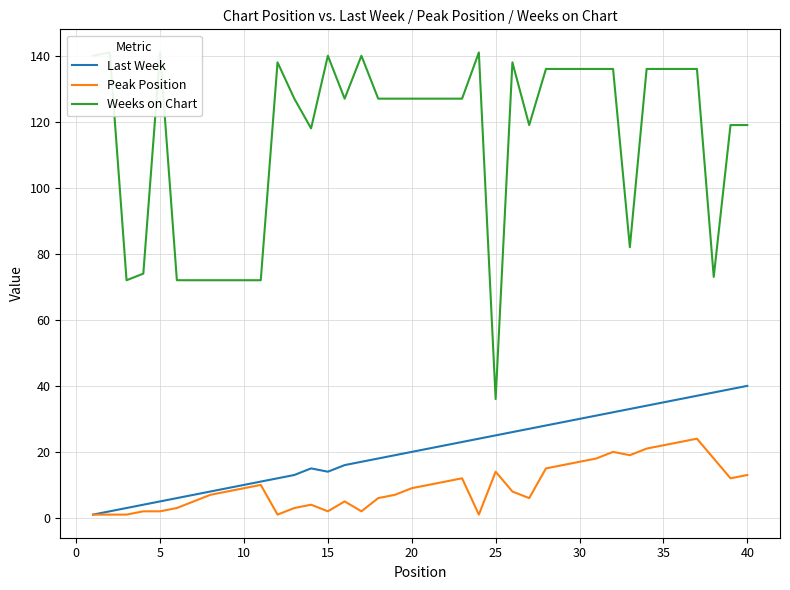

What is the maximum value for Peak Position?

24